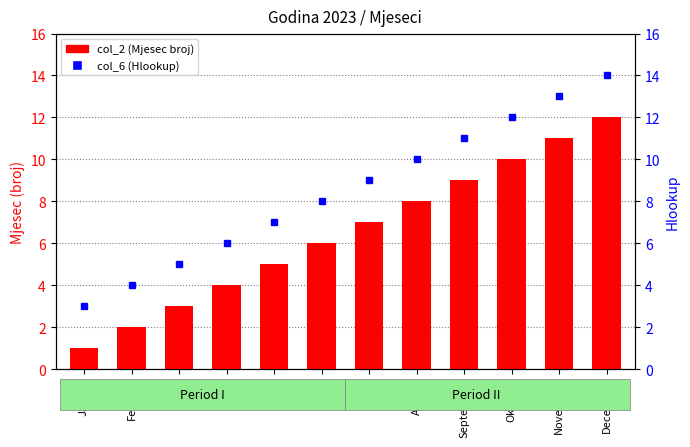

List the series in order of their overall mean, lowest first.

col_2, col_6